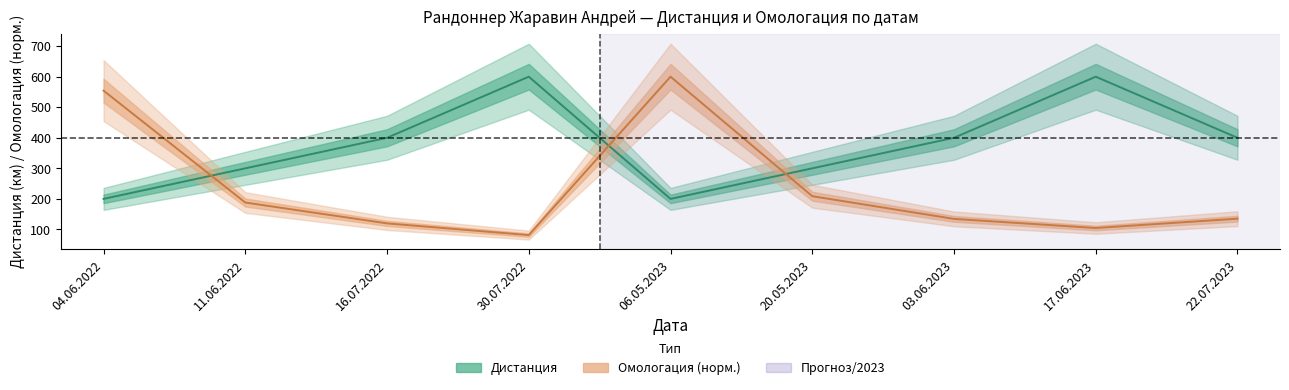

The Омологация series shows 81.5 at 30.07.2022. True or false?

True